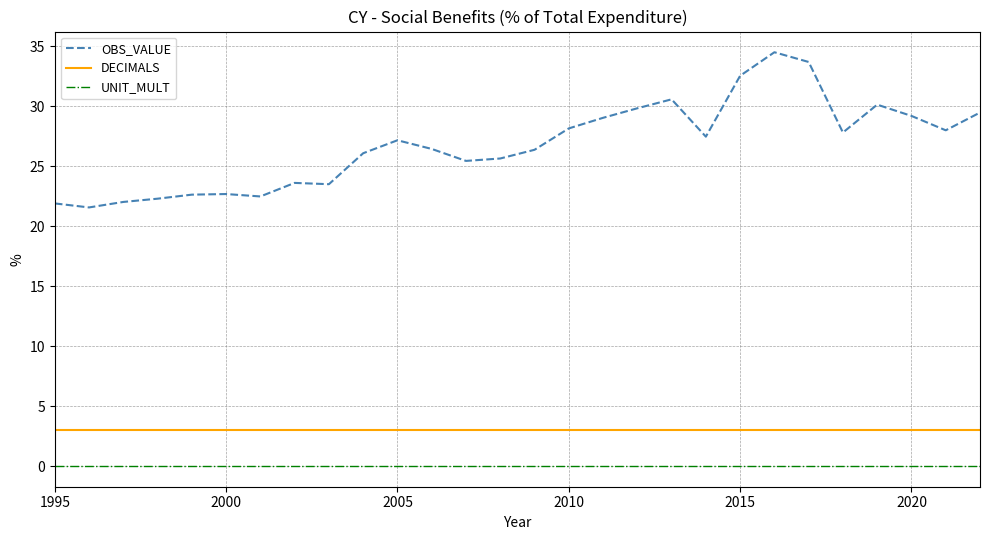

Which series has the largest total across all categories?

OBS_VALUE